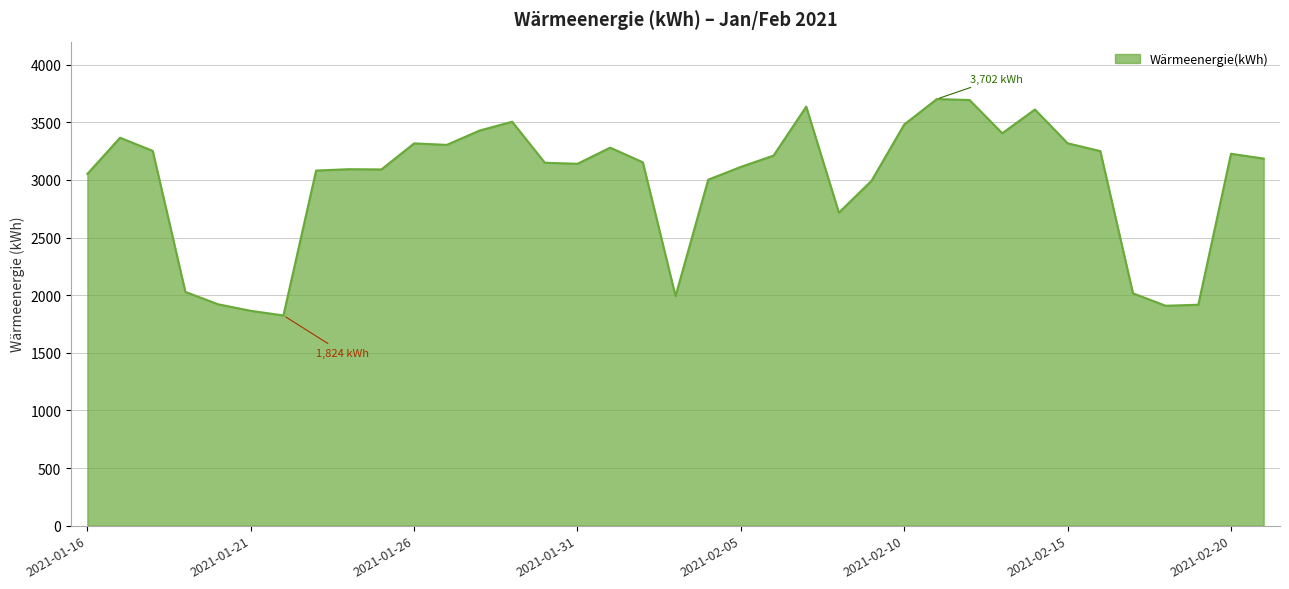

How many lines are shown in the chart?

1